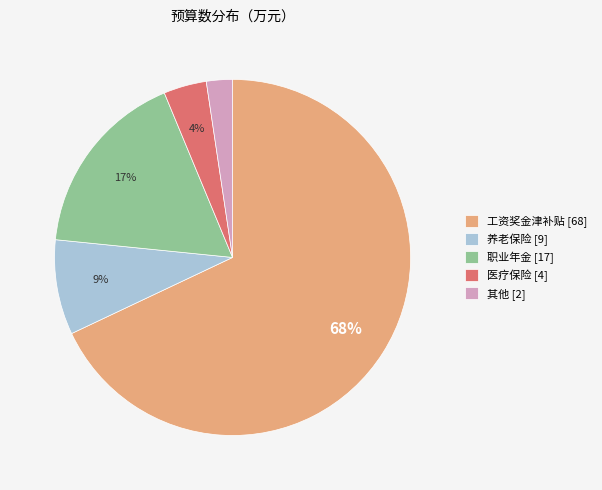

To the nearest percent, what is the difference between the largest and smallest slice percentages?

66%